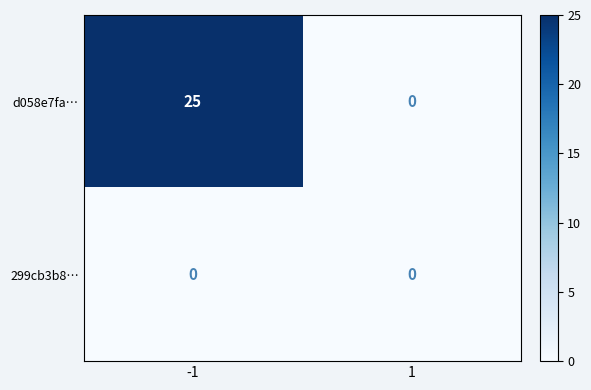

Which series has the largest total across all categories?

d058e7fa…